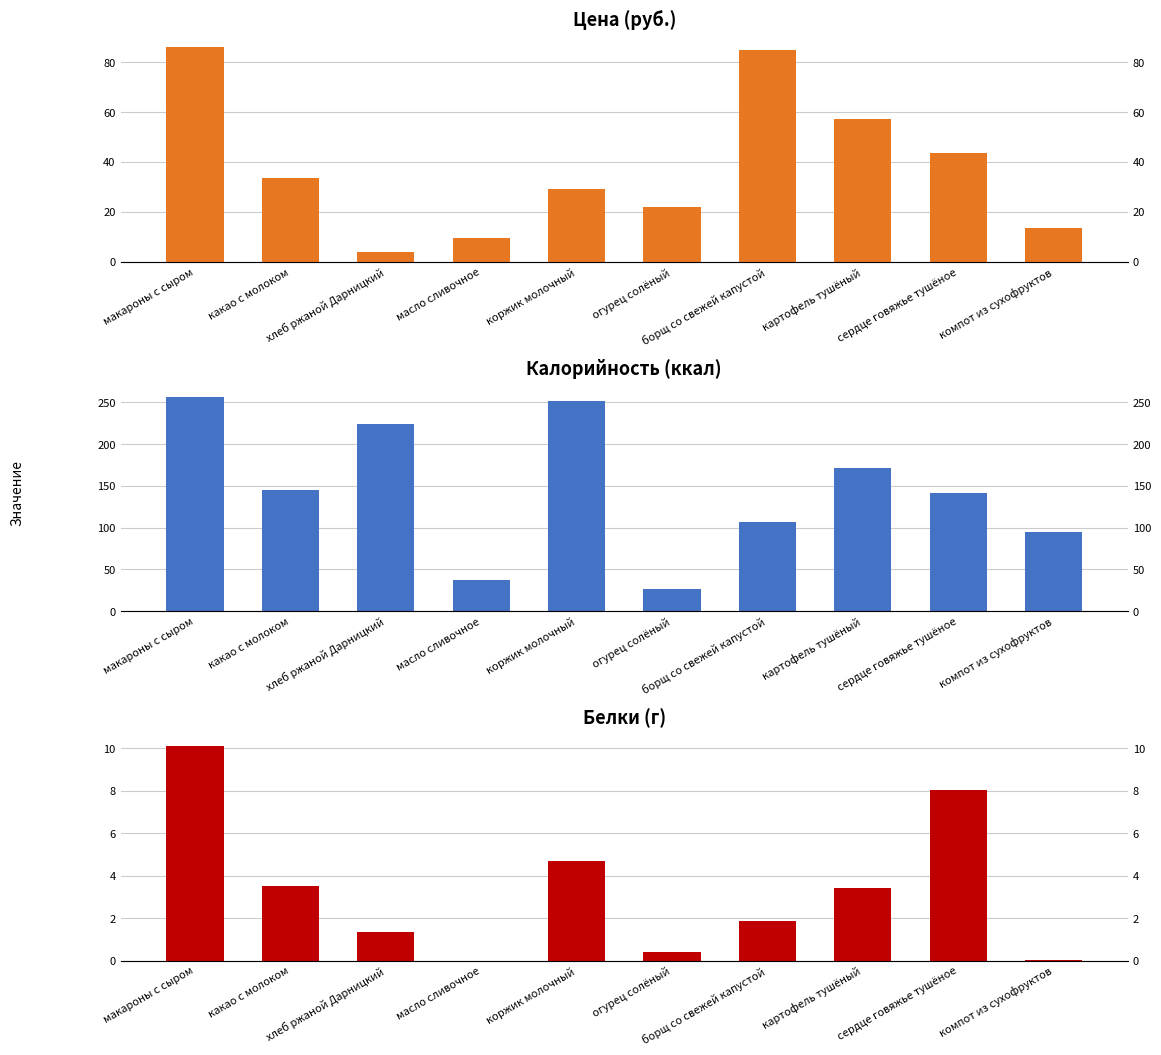

At which category is the sum across all series the highest?

макароны с сыром